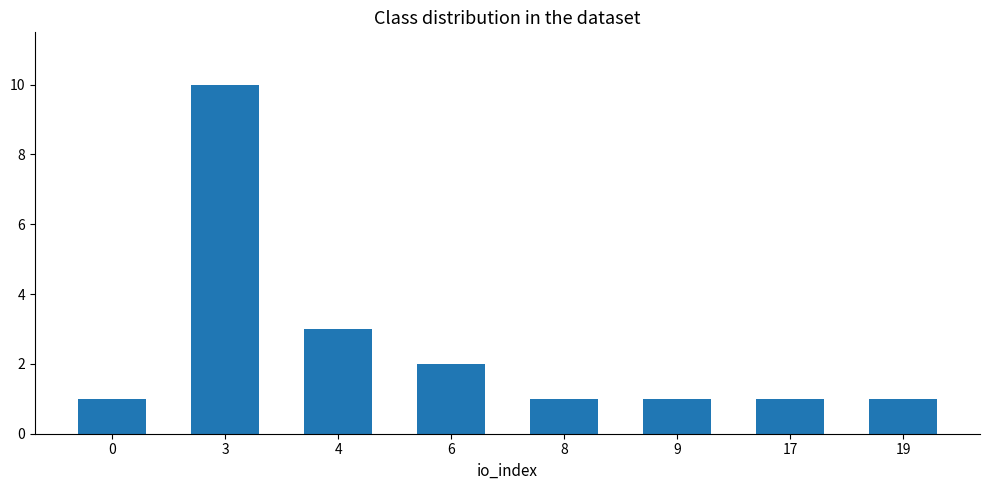

What is the value of the 2nd bar from the left?

10